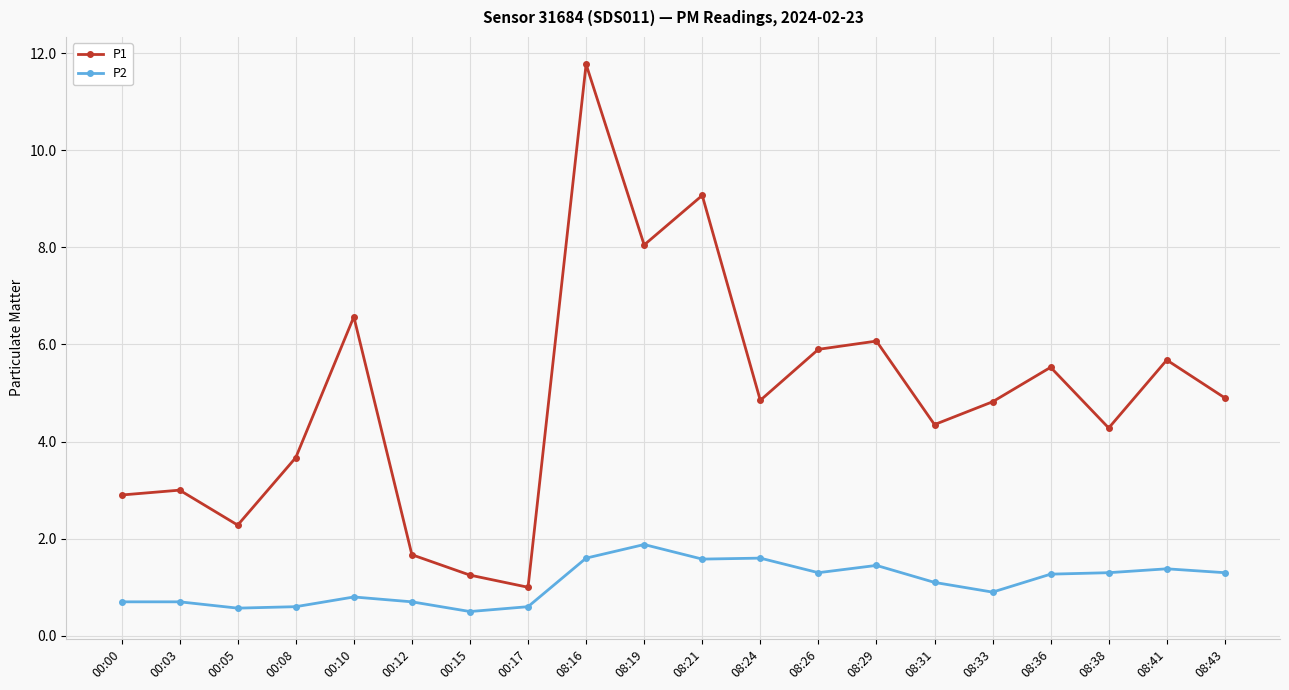

What is the value of the P1 point at the 18th from the left?

4.3